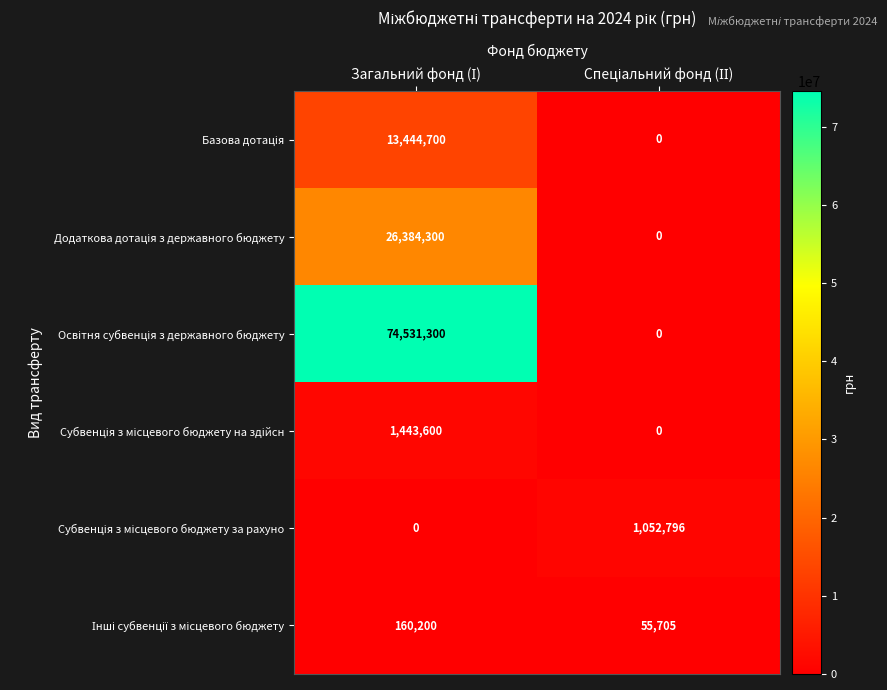

How many categories are shown in the chart?

2